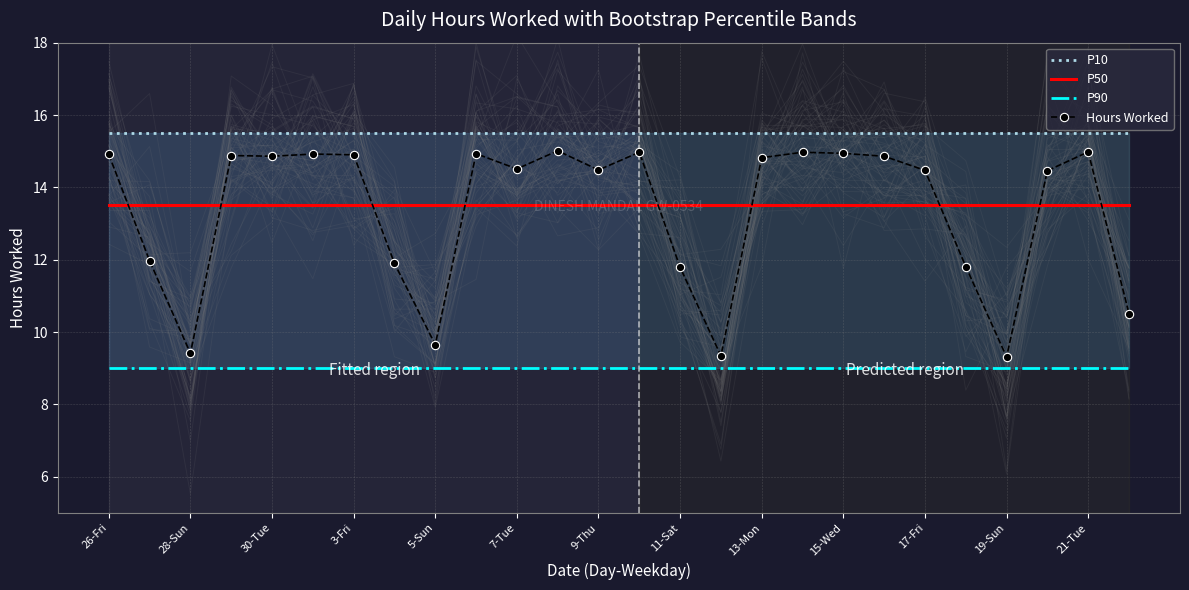

True or false: P50 has more than 1 interior local peaks.

False